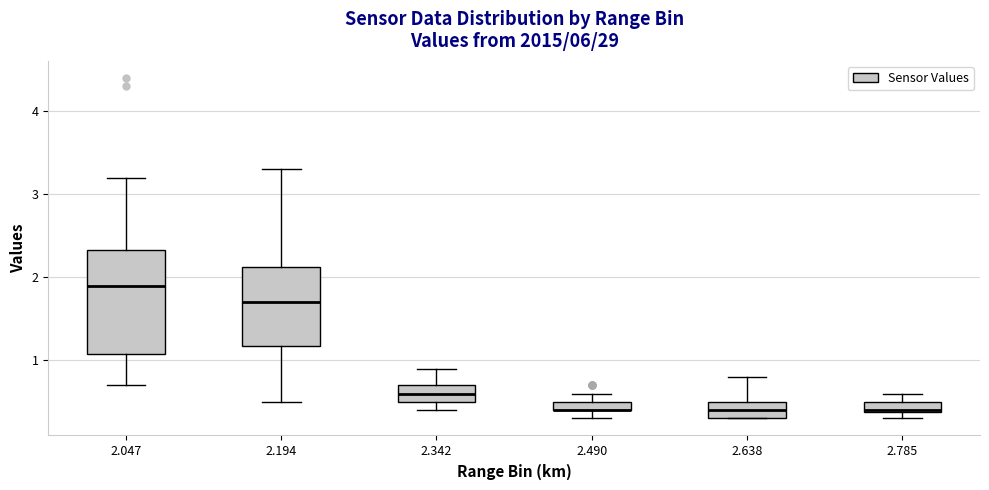

Where does the median line of the box at x = 2.194 sit on the y-axis? The values are not printed on the chart, so give them approximately, as read against the axis.

1.7